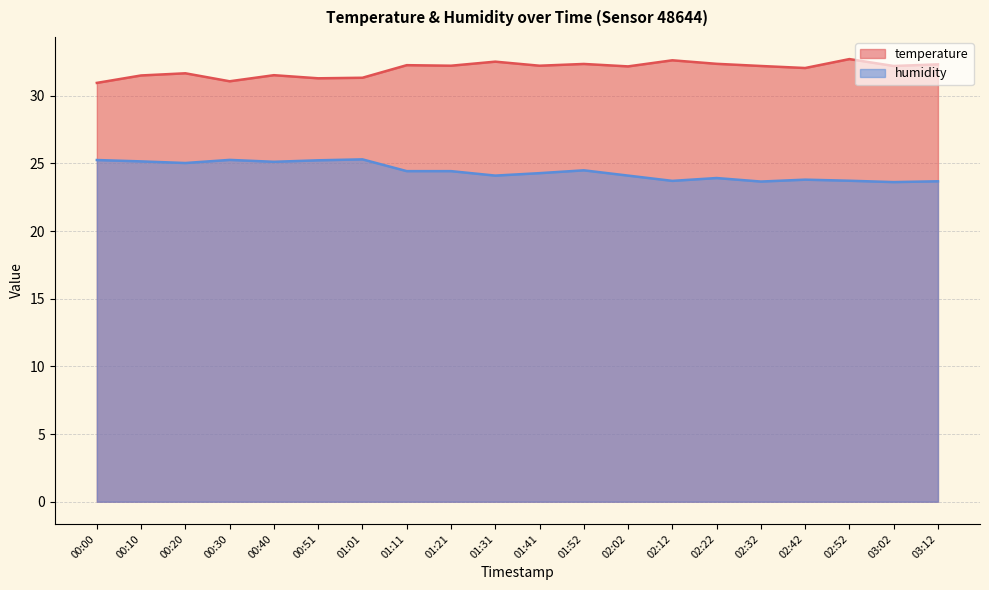

Rank the series by their maximum value, from highest to lowest.

temperature, humidity